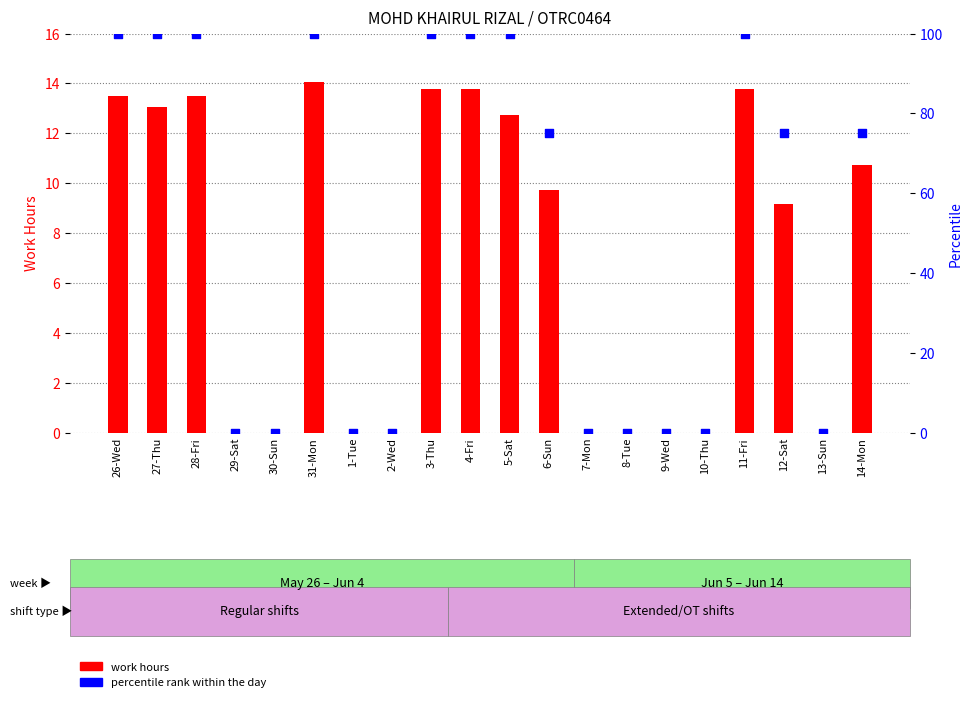

Which series contains the lowest Y value?

work hours